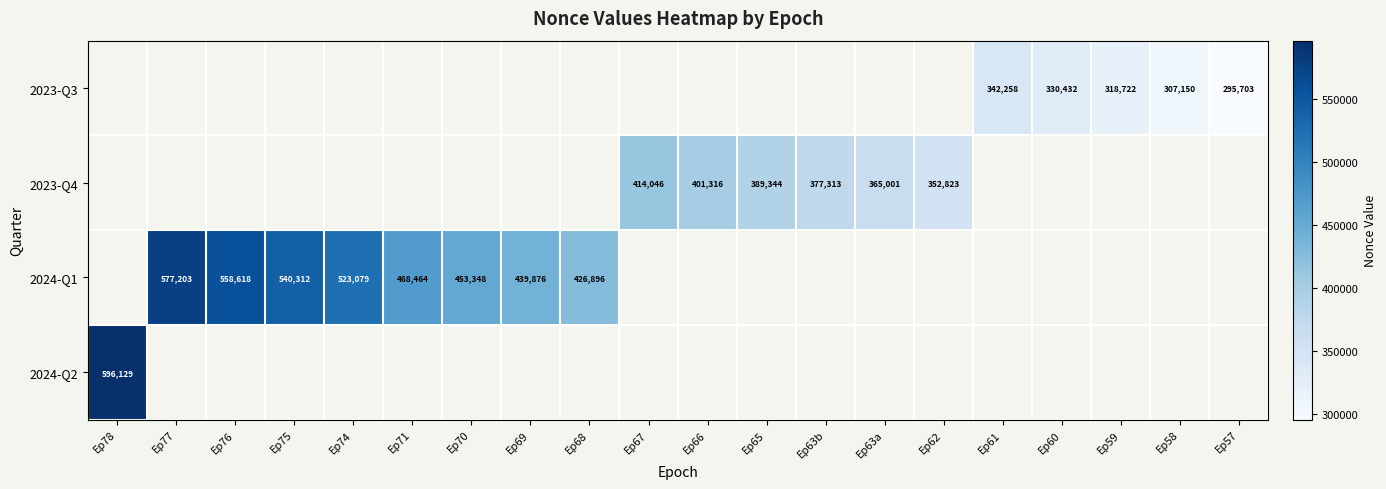

The 2024-Q1 series shows 692058 at Ep68. True or false?

False